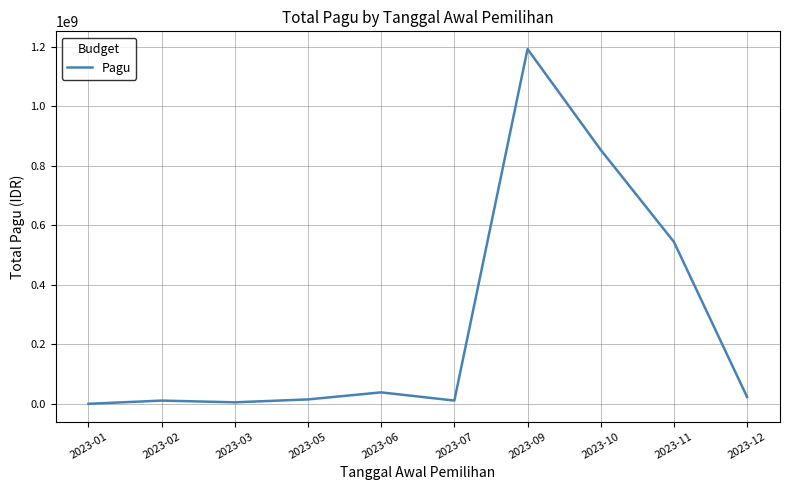

Which label corresponds to the largest value in the chart?

2023-09